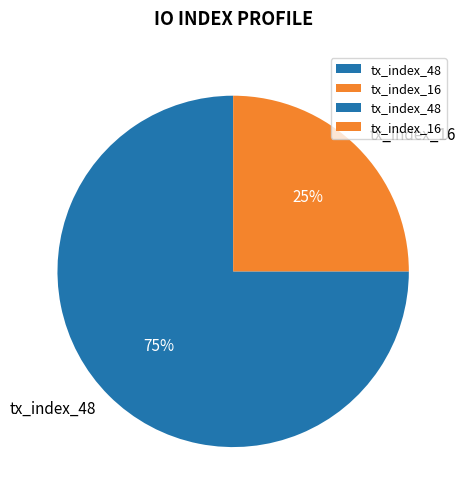

Do tx_index_16 and tx_index_48 together represent more than half of the pie?

Yes